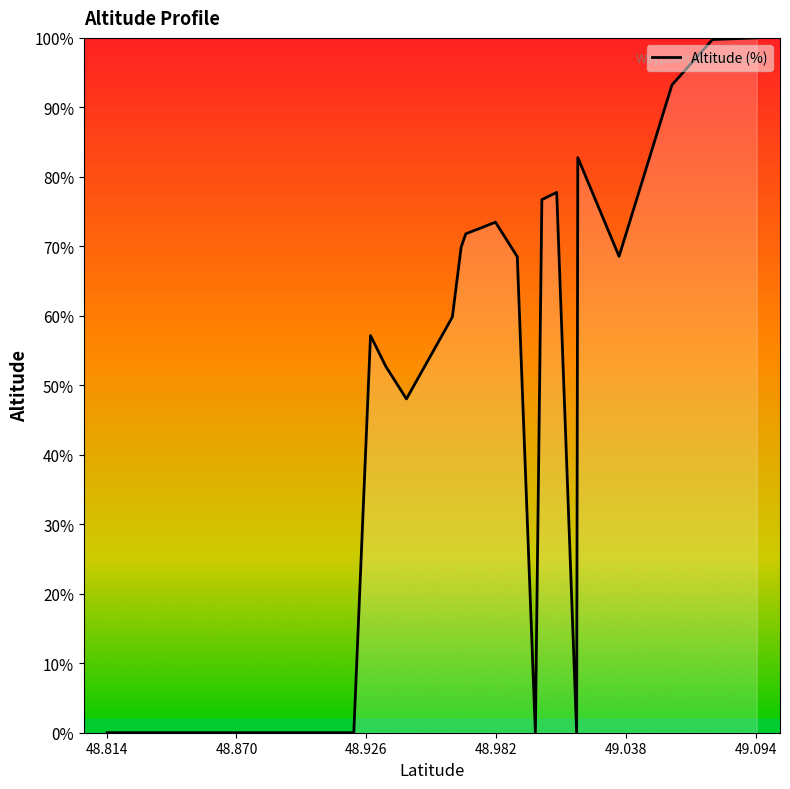

What is the difference between the maximum and minimum values?

100.0